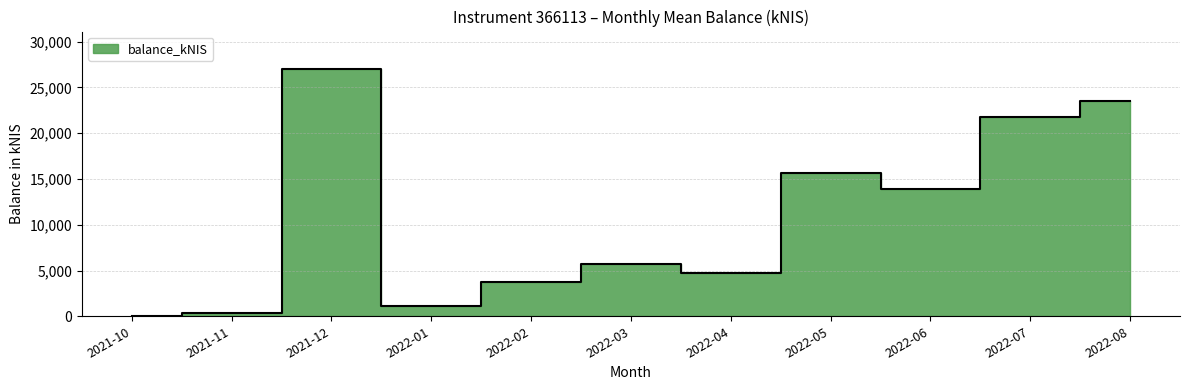

What is the difference between the values at 2022-04 and 2022-07?

16978.6